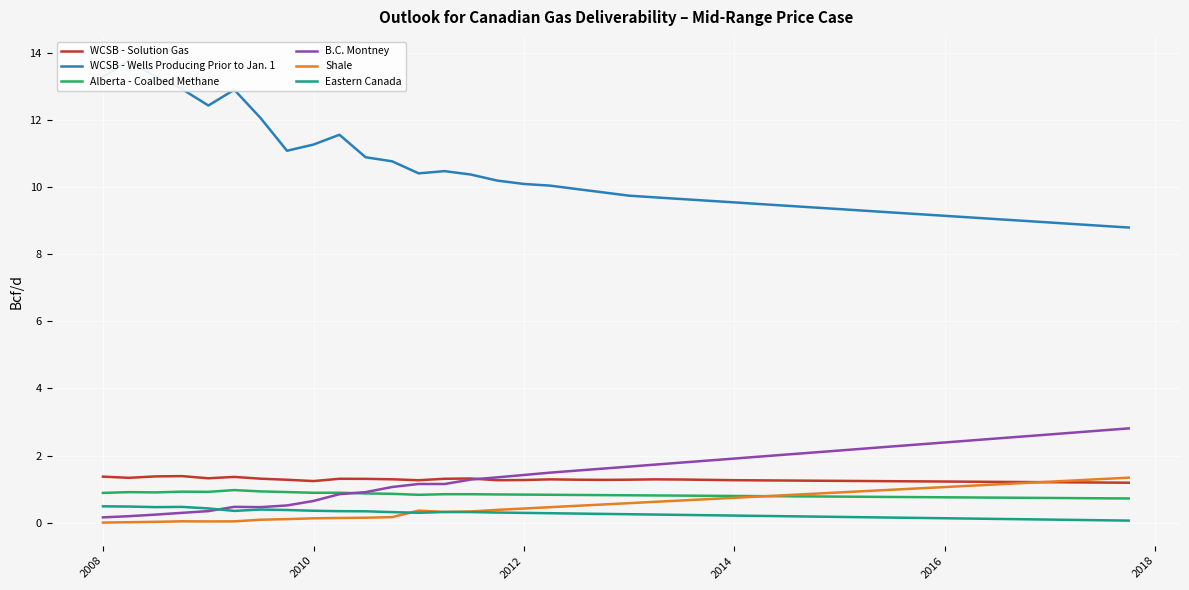

Is it true that WCSB - Solution Gas equals 0.6 at 2016?

False